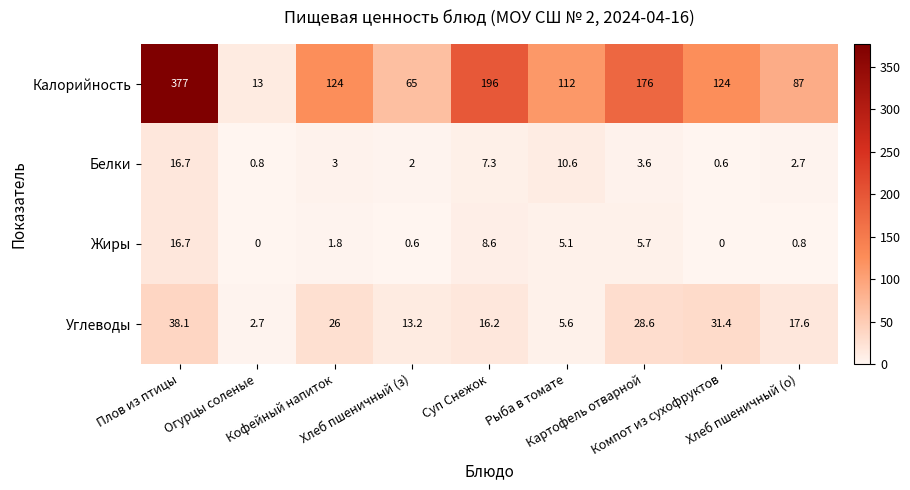

At how many categories does at least one series exceed 143?

3